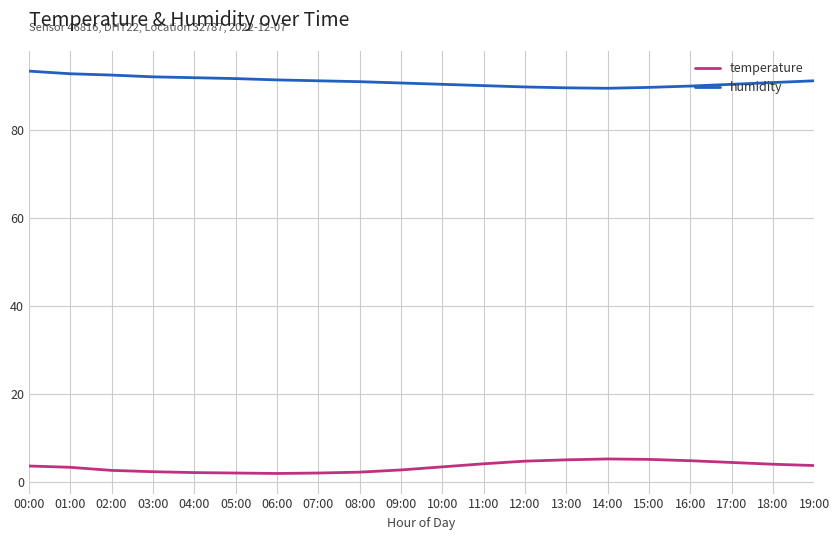

Rank the series at 19:00 from highest to lowest value.

humidity, temperature